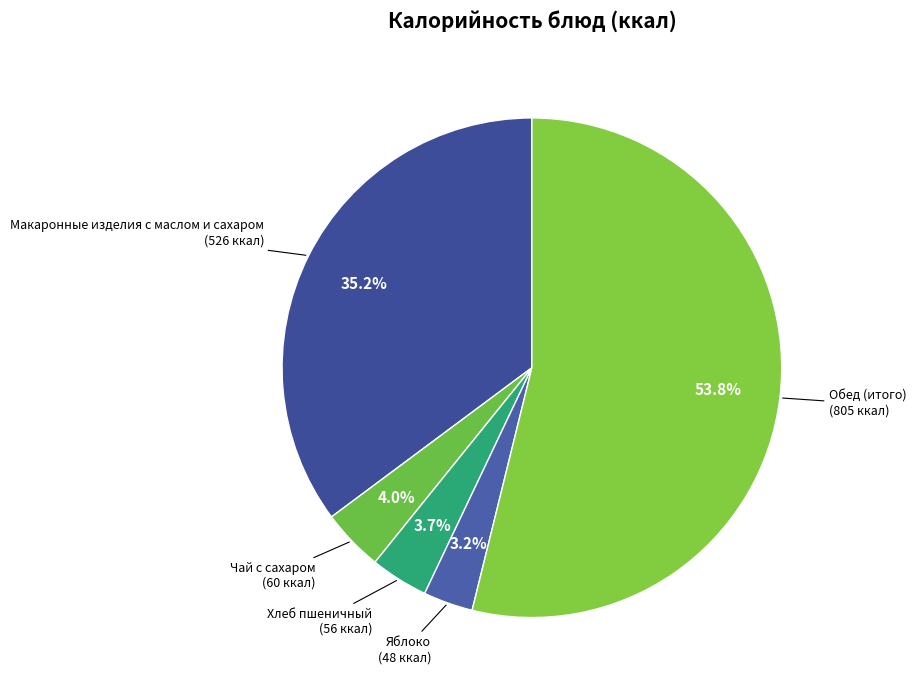

How many slices are in this pie chart?

5